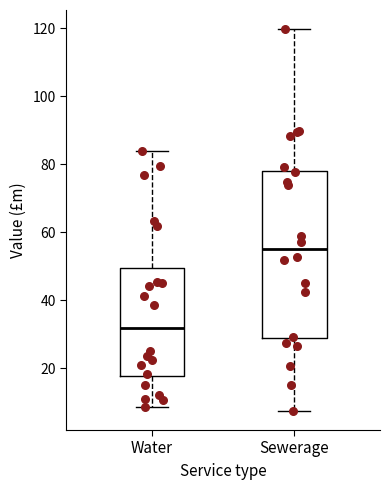

Reading left to right, read every box against the y-axis: the position of its median line, the range the box covers, and the ends of its whiskers. The values are not printed on the chart, so give them approximately, as read against the axis.

Water: median 32, box 18 to 50, whiskers 8 to 84
Sewerage: median 54, box 28 to 78, whiskers 8 to 120